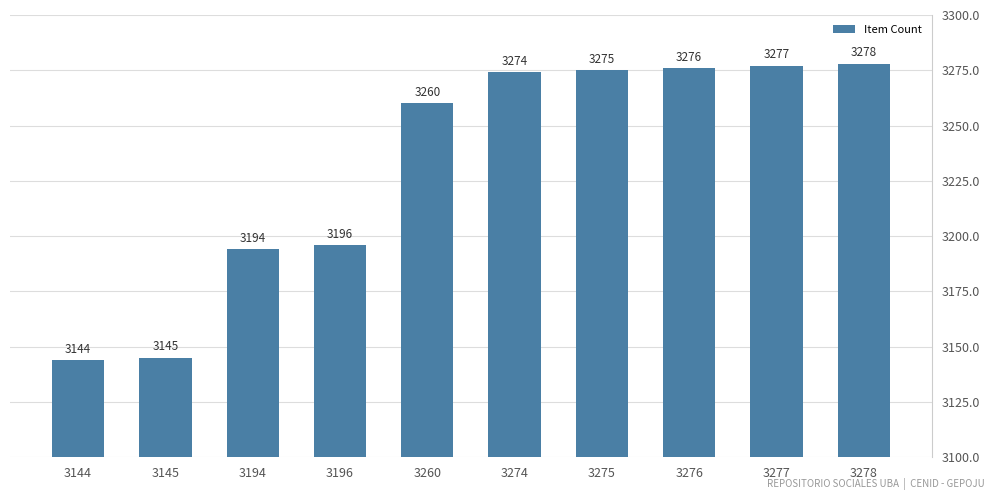

Read the value at 3275, to the nearest 50.

3300